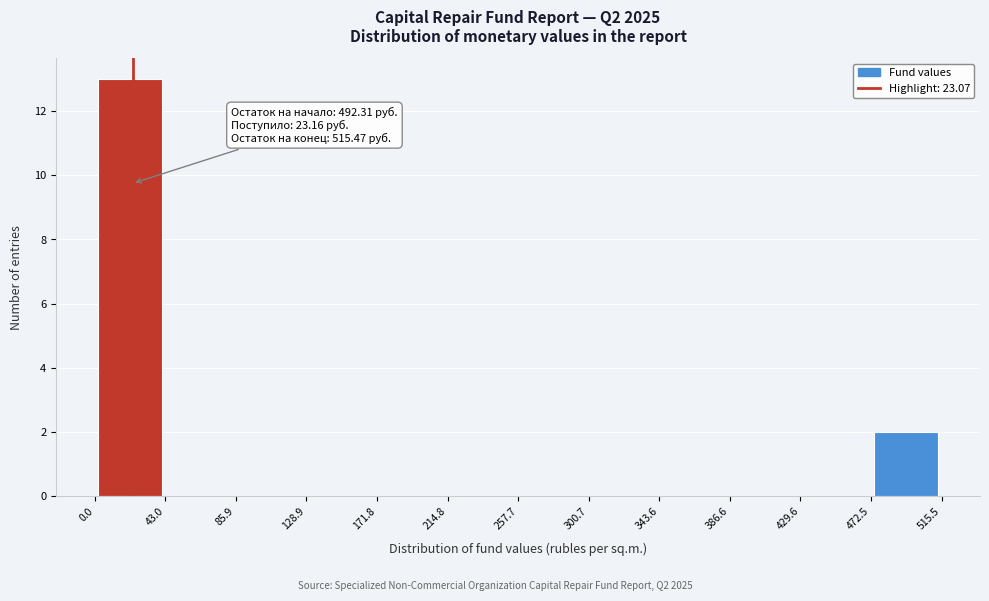

Over which range of the x-axis is the bar tallest?

0.0 to 43.0